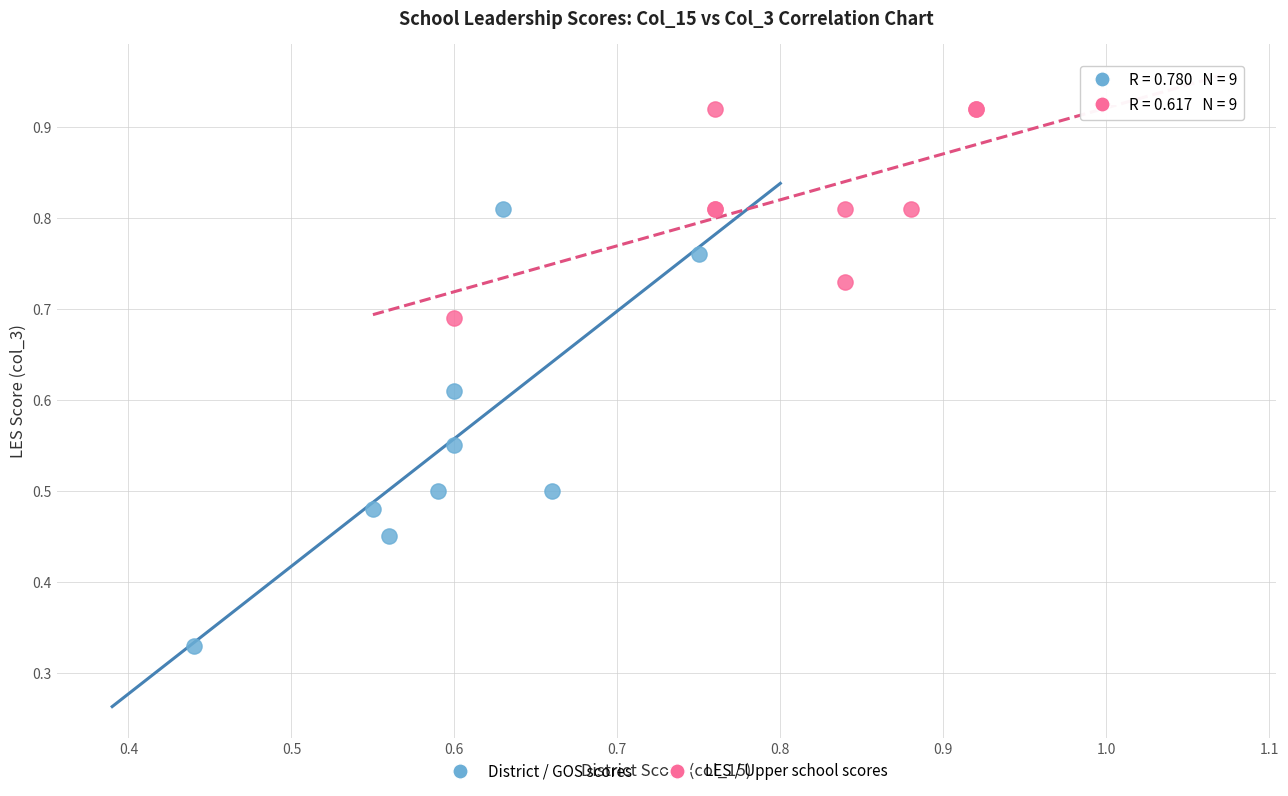

Which series has the largest Y range (max minus min)?

District / GOS scores